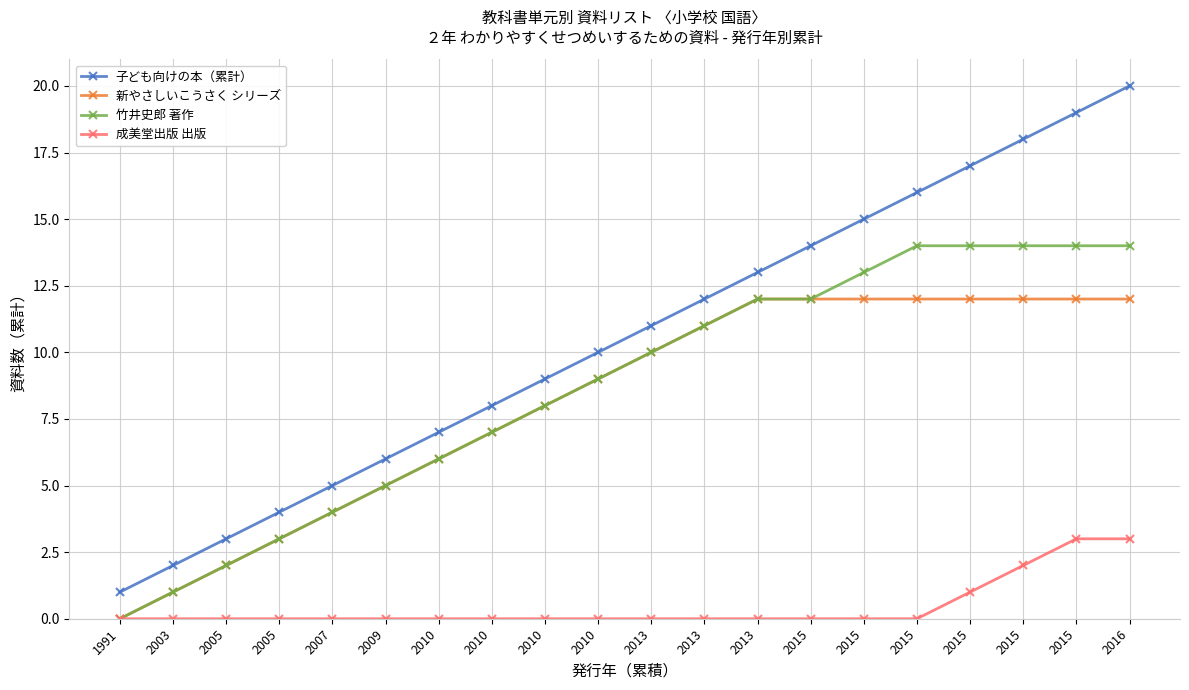

At which category is the sum across all series the highest?

2016